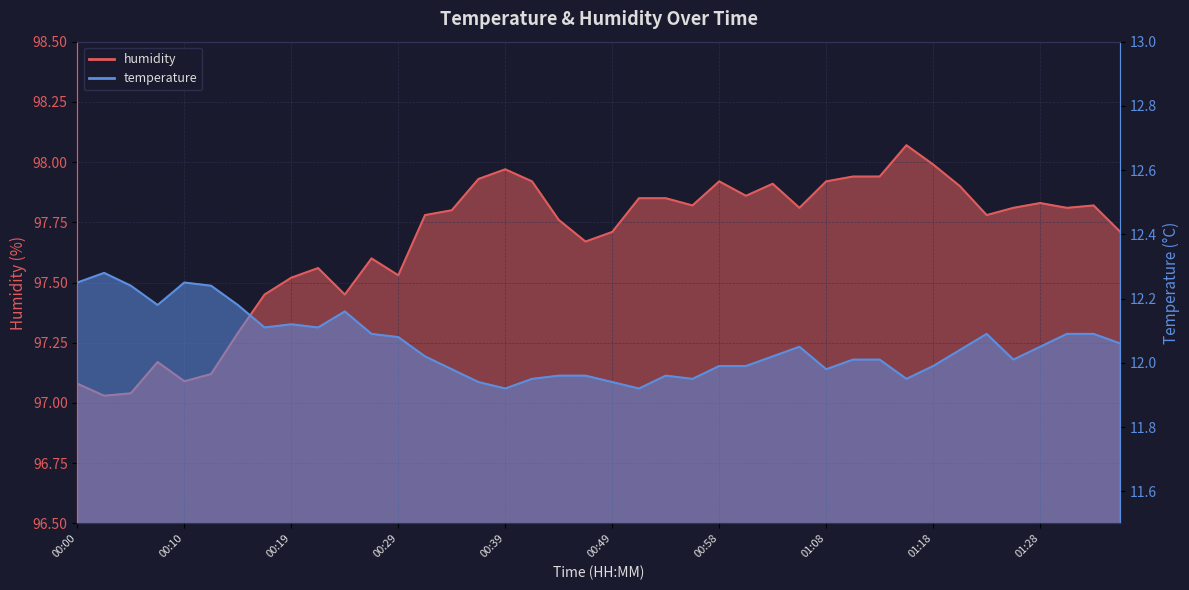

What is the difference between the temperature values at 01:03 and 00:02?

0.3